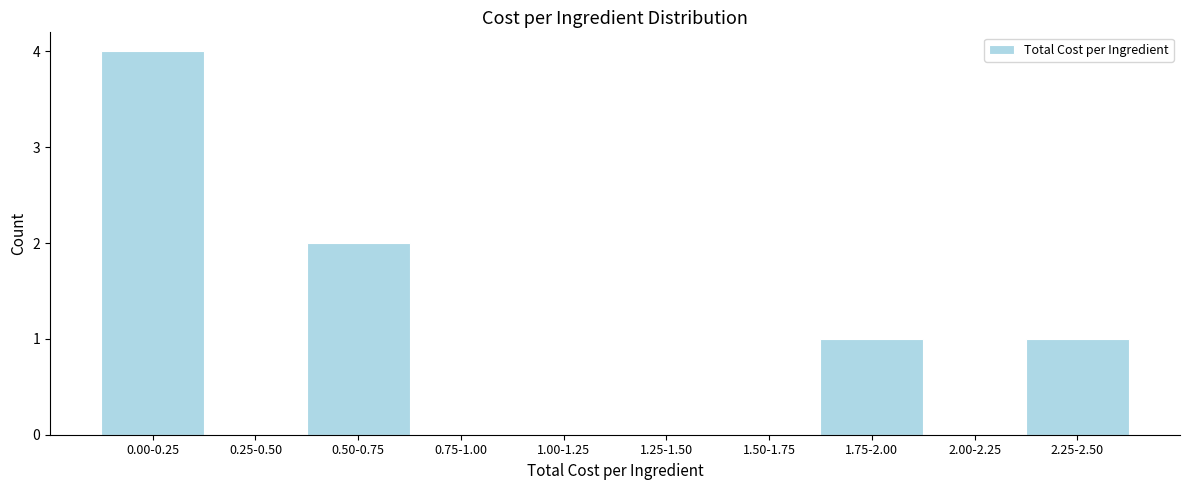

Reading left to right, list all the values displayed in this chart.

0.00-0.25=4	0.25-0.50=0	0.50-0.75=2	0.75-1.00=0	1.00-1.25=0	1.25-1.50=0	1.50-1.75=0	1.75-2.00=1	2.00-2.25=0	2.25-2.50=1